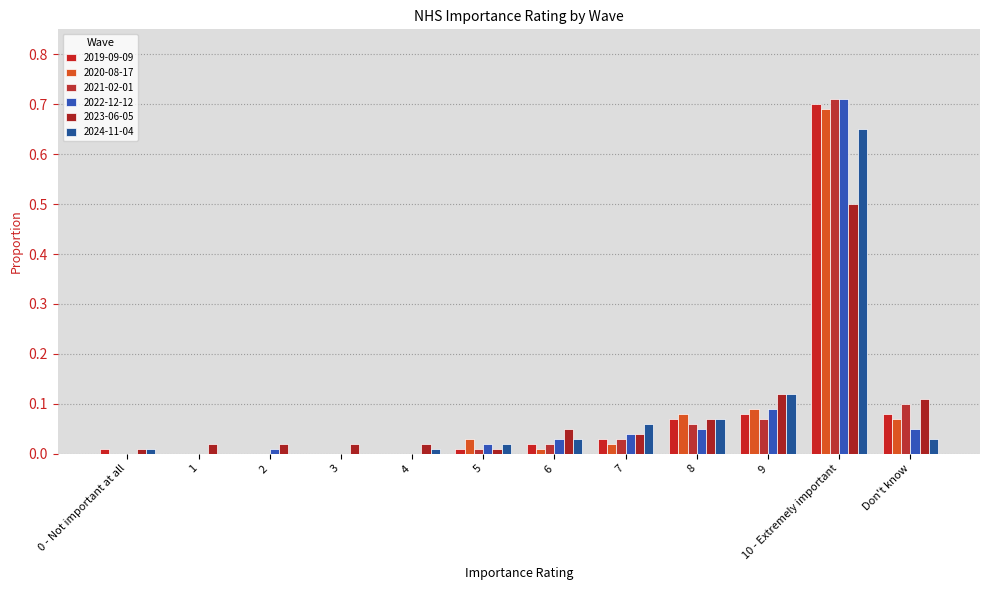

Is it true that 2024-11-04 equals 0.0 at Don't know?

False